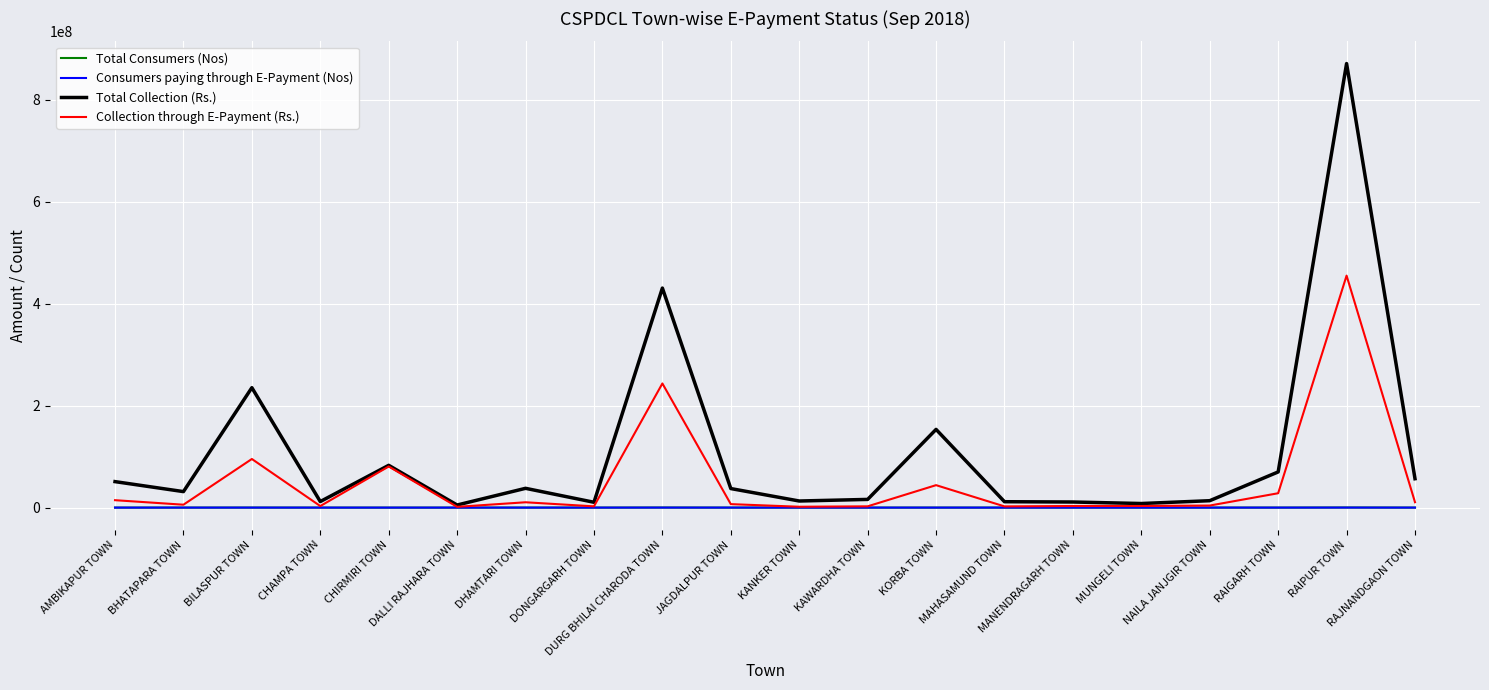

What are all the series names shown in the legend?

Total Consumers (Nos), Consumers paying through E-Payment (Nos), Total Collection (Rs.), Collection through E-Payment (Rs.)